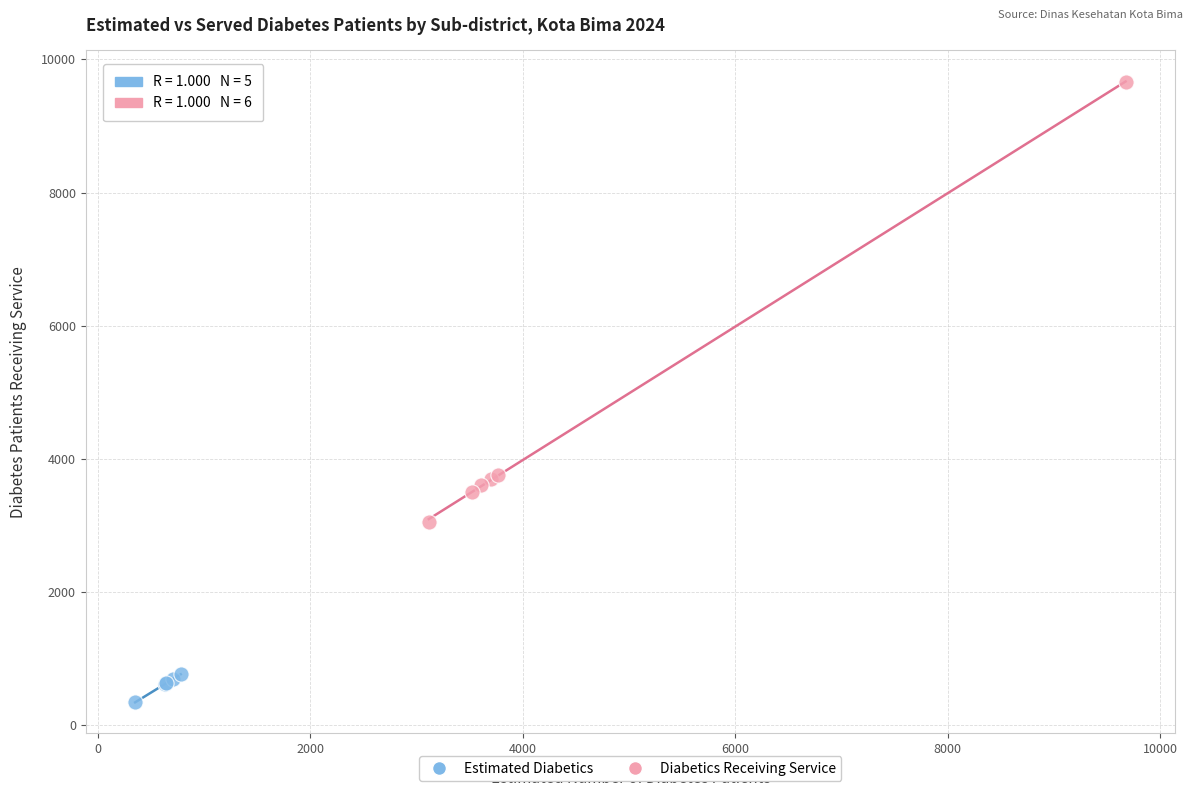

Which series reaches the maximum Y coordinate?

Diabetics Receiving Service